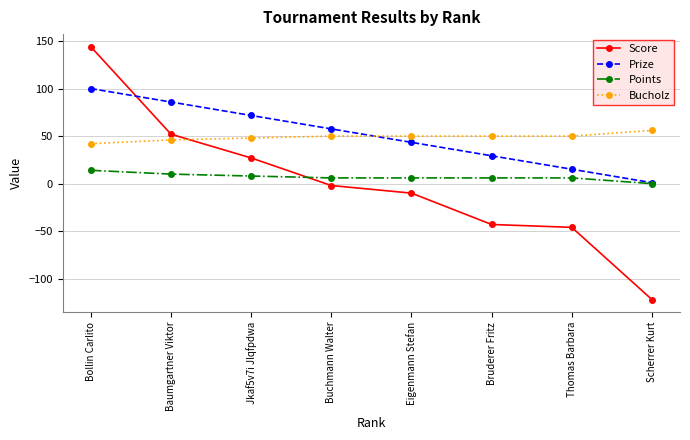

How many series are shown in this chart?

4